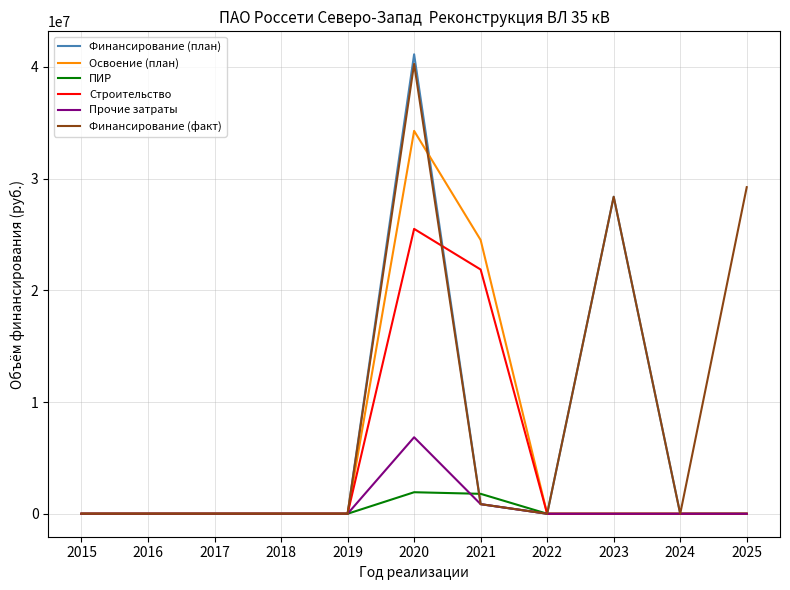

At which label does Финансирование (план) reach its peak?

2020